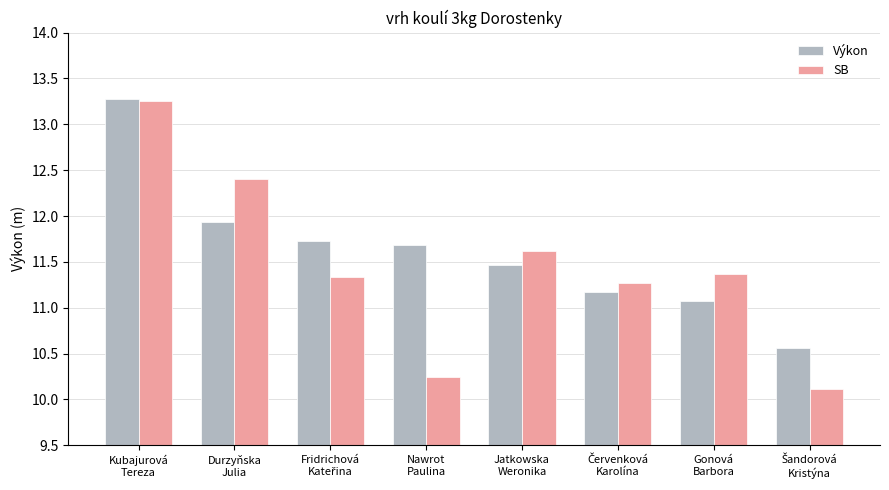

At how many categories does at least one series exceed 11?

7